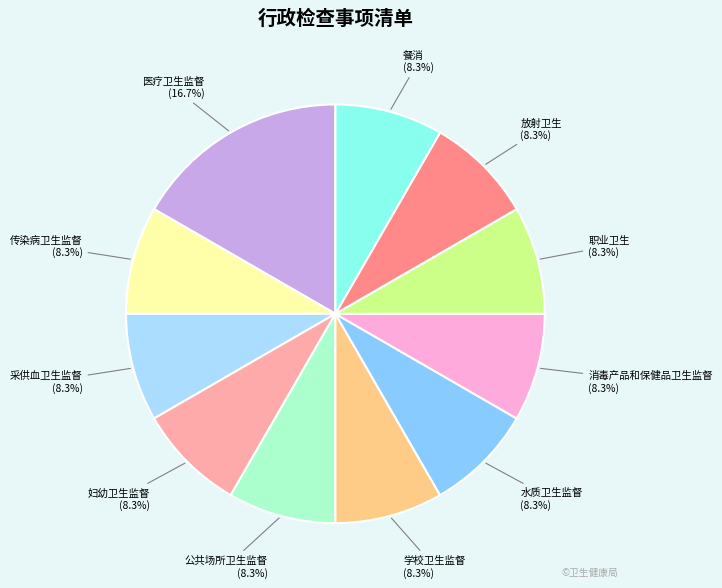

What is the largest slice in the pie chart?

医疗卫生监督